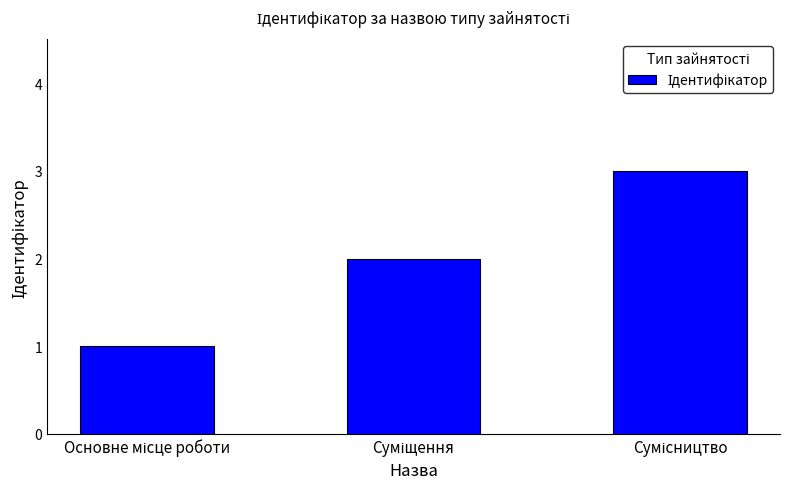

What is the sum of all values?

6